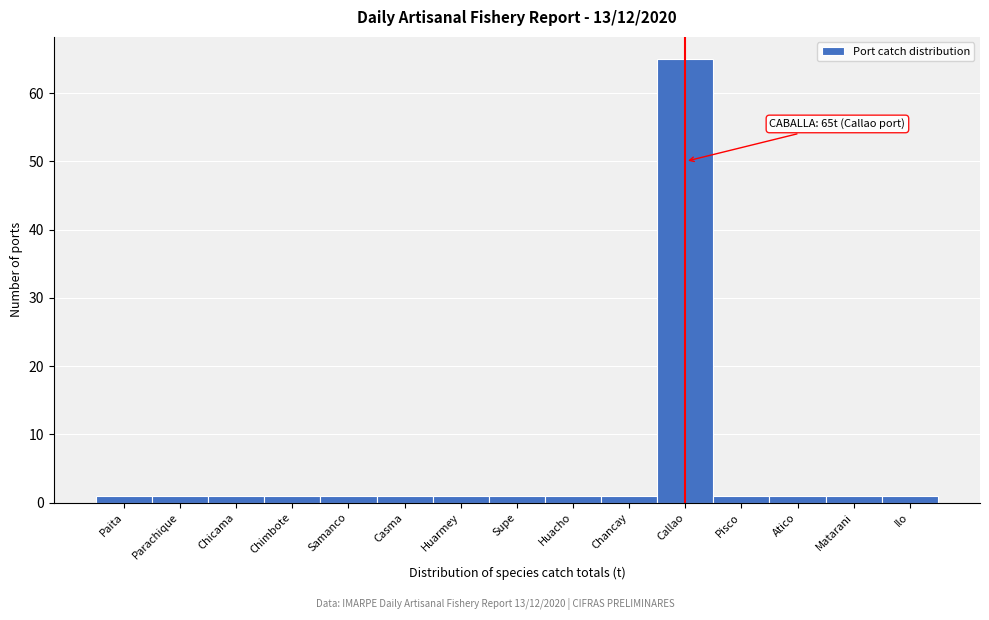

Reading left to right, list all the values displayed in this chart.

1	1	1	1	1	1	1	1	1	1	65	1	1	1	1